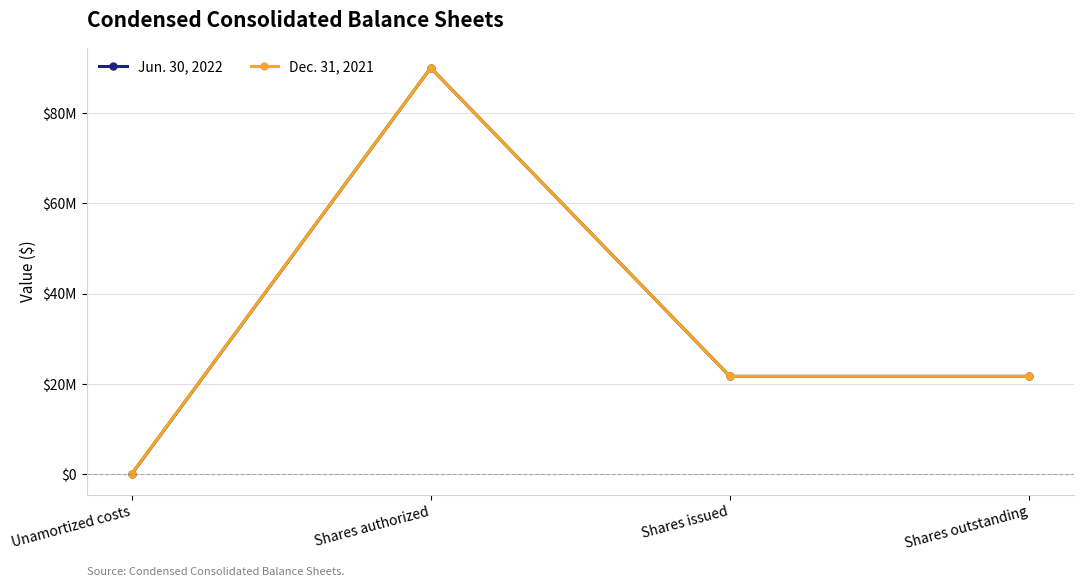

Which series changed the most between Unamortized costs and Shares issued?

Jun. 30, 2022